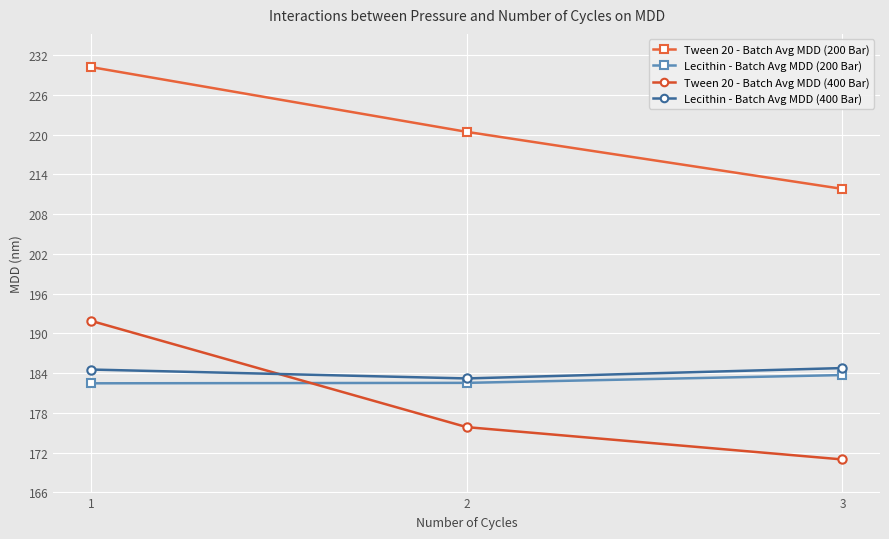

Count the number of data series in this chart.

4